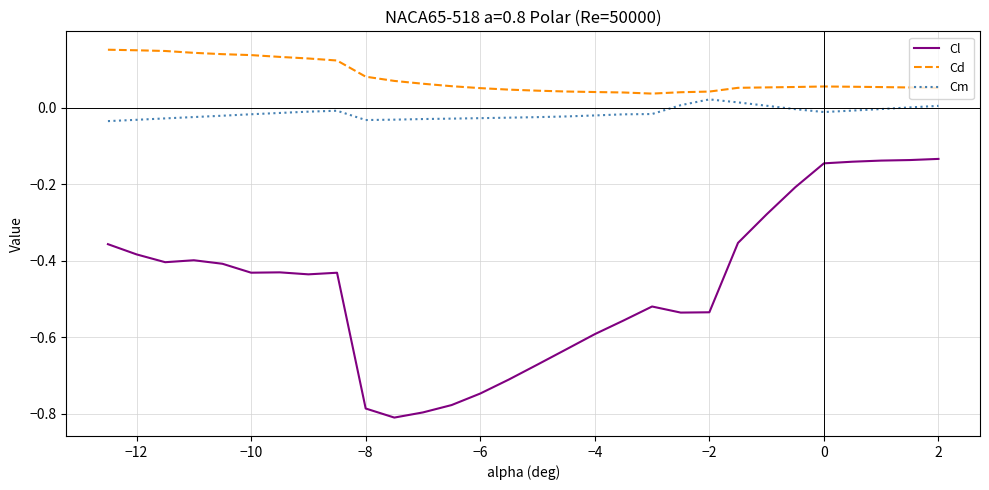

Rank the series by their average value, from lowest to highest.

Cl, Cm, Cd